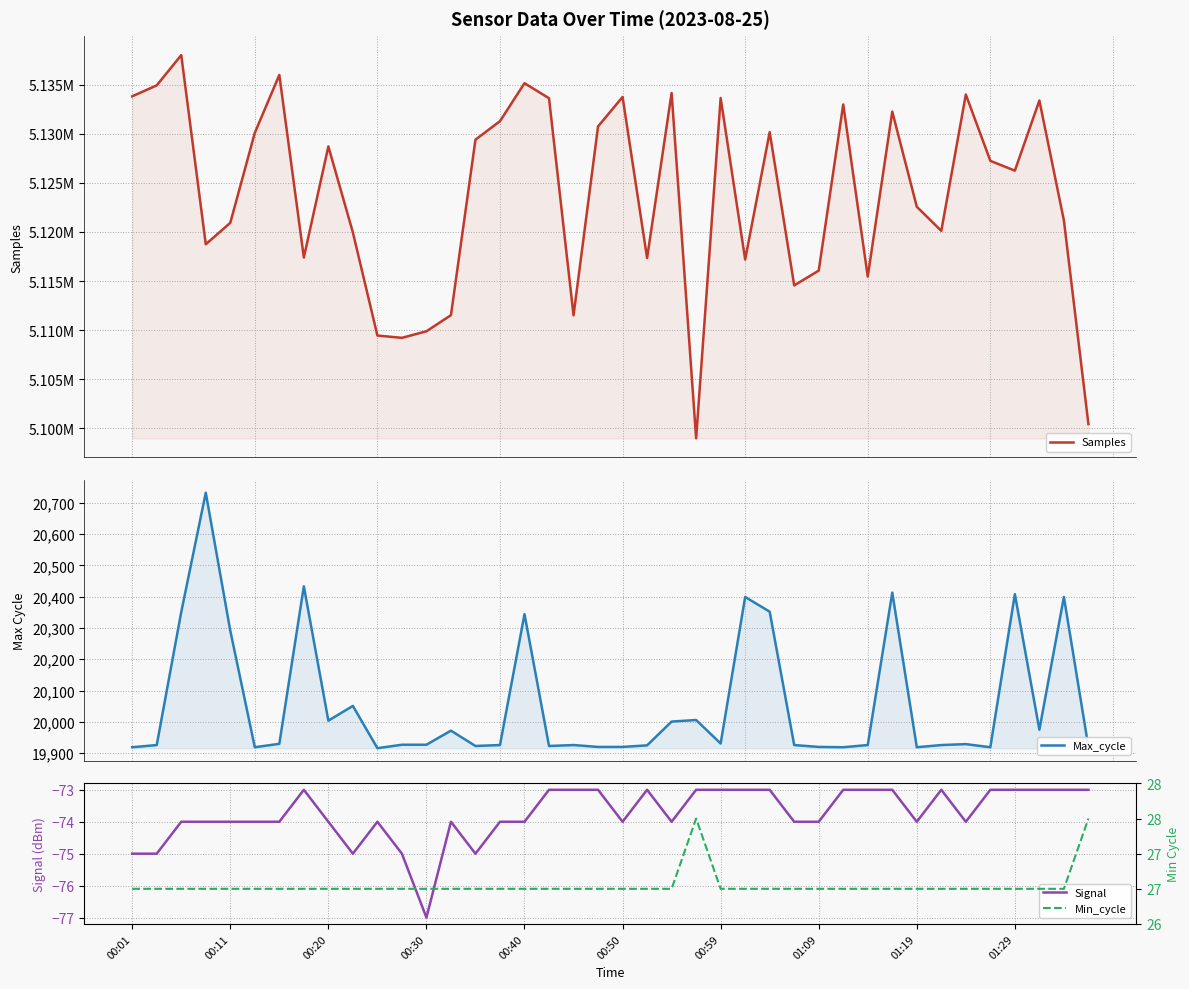

What is the minimum value for Signal?

-77